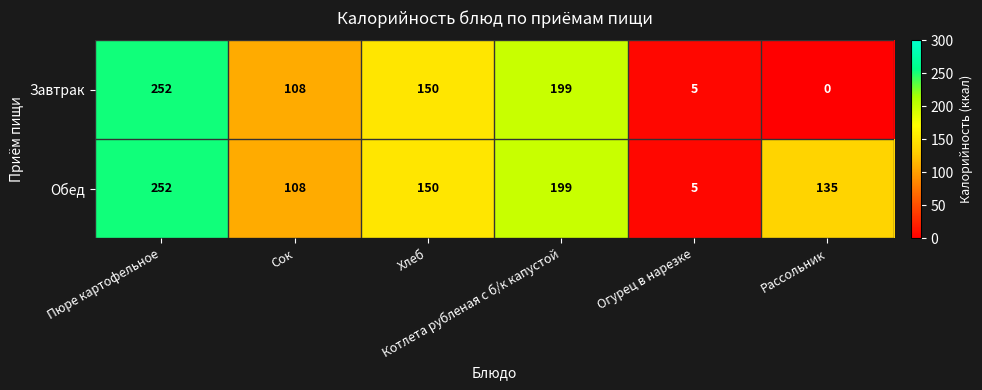

How many data points in Обед are less than 150?

3